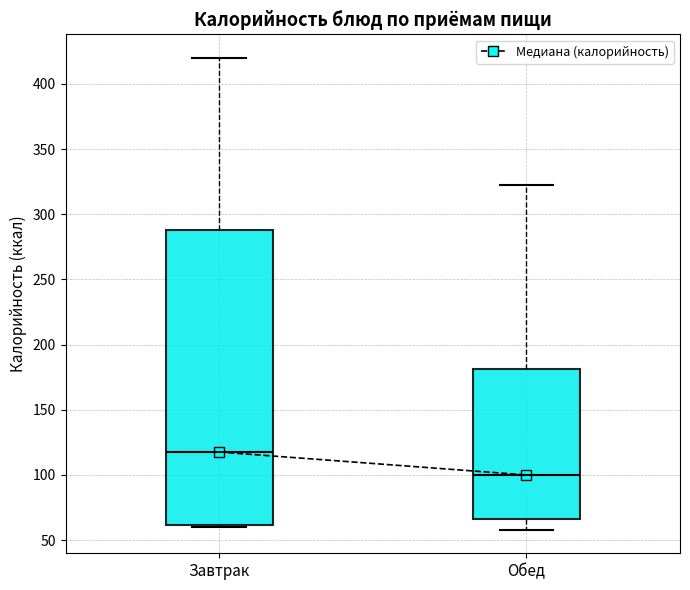

Which box's median line is the highest?

Завтрак